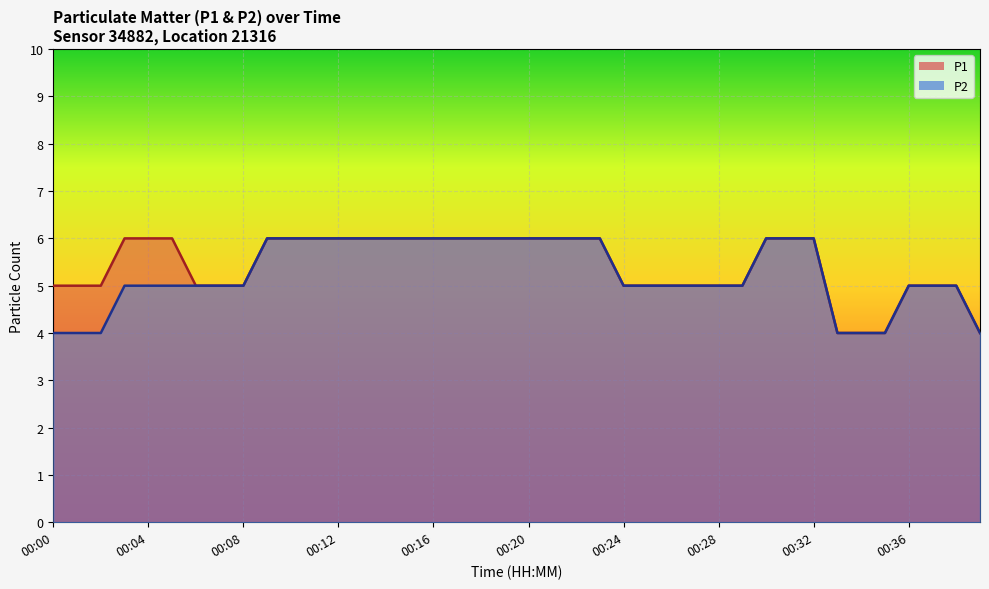

Which label corresponds to the smallest value in the chart?

00:33